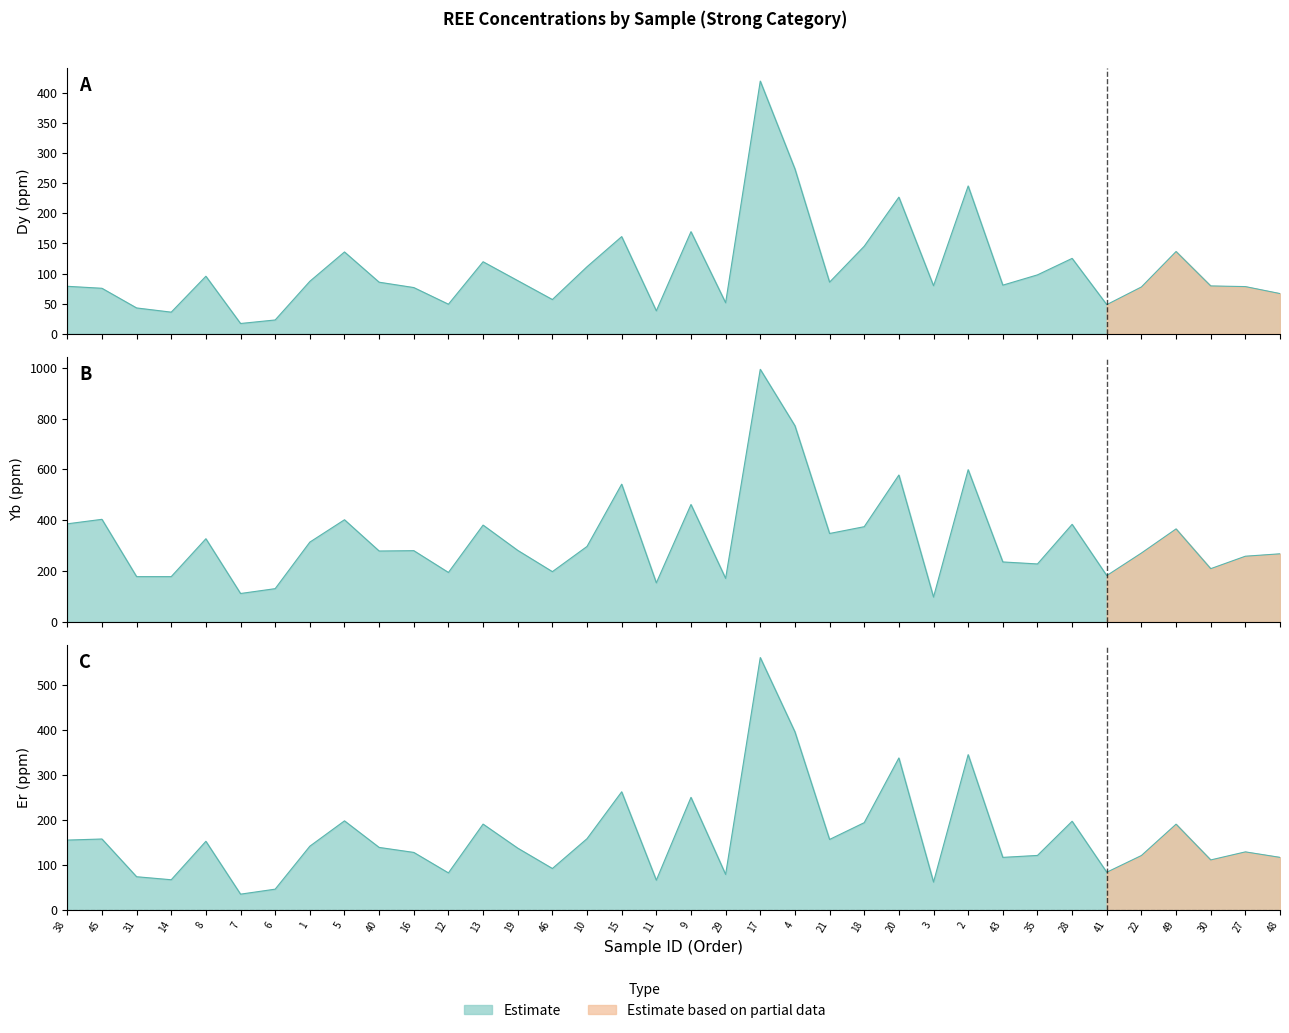

What is the difference between the maximum and minimum values in the Dy series?

403.1